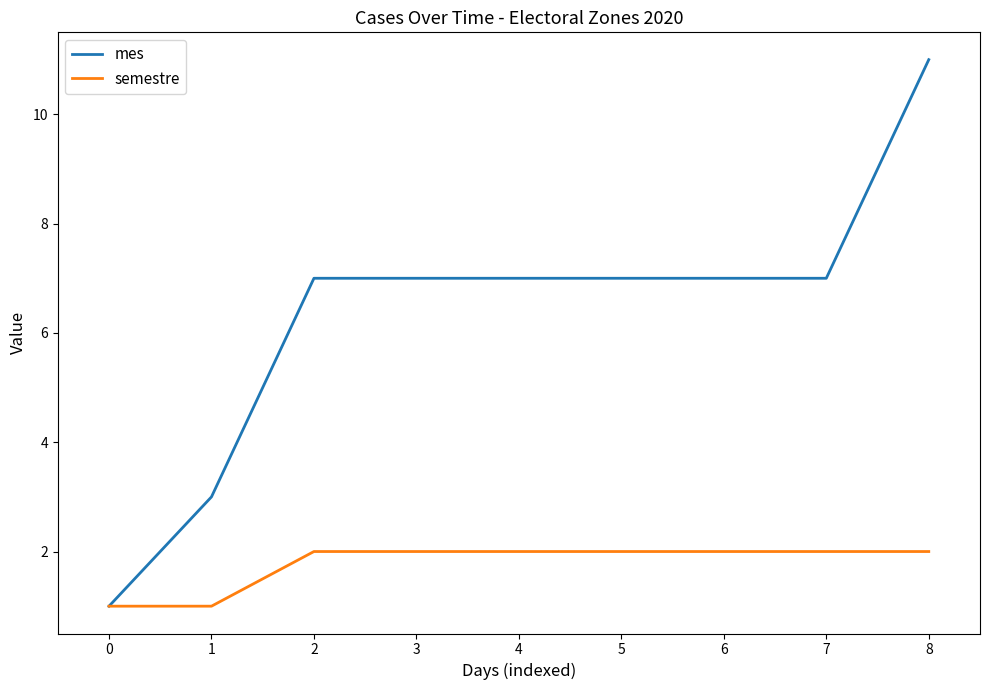

How many data points in mes are less than 7?

2